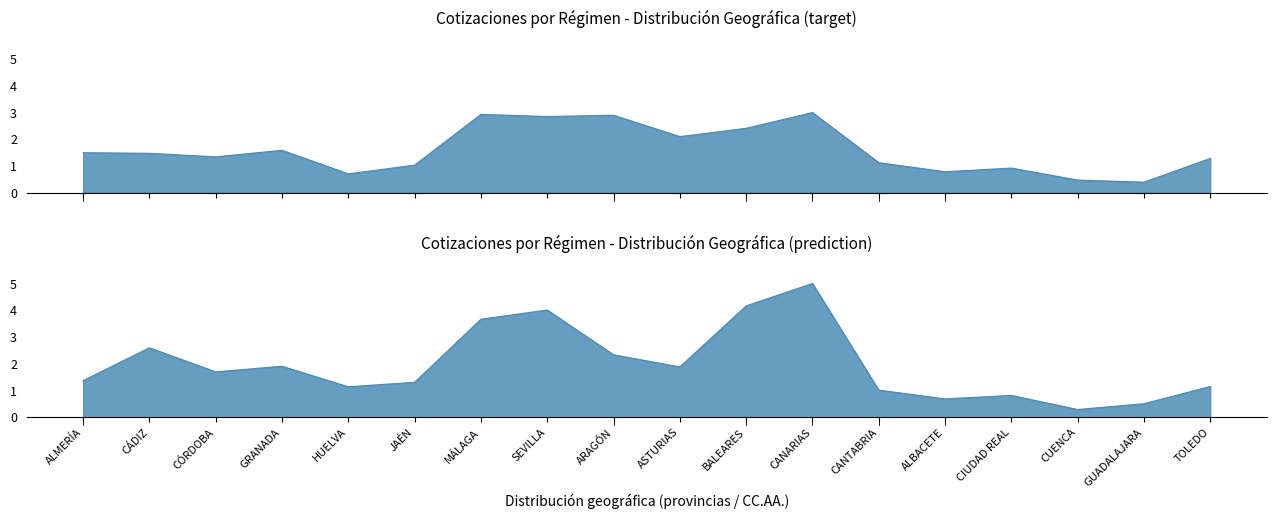

Which series has the largest range (max minus min)?

Desempleados y bonificaciones